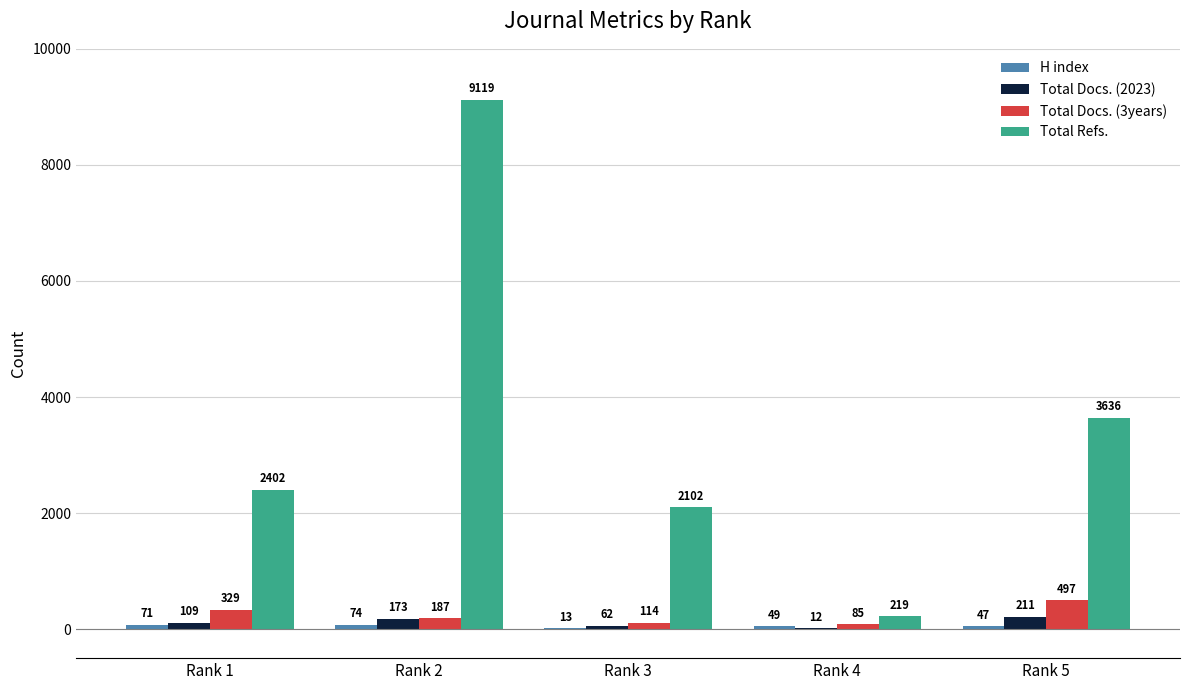

What is the sum of the Total Docs. (3years) values at Rank 3 and Rank 5?

611